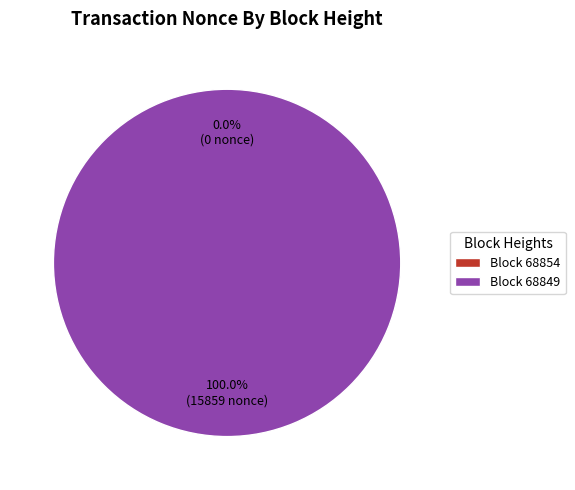

What is the change in value from 68854 to 68849?

+15859